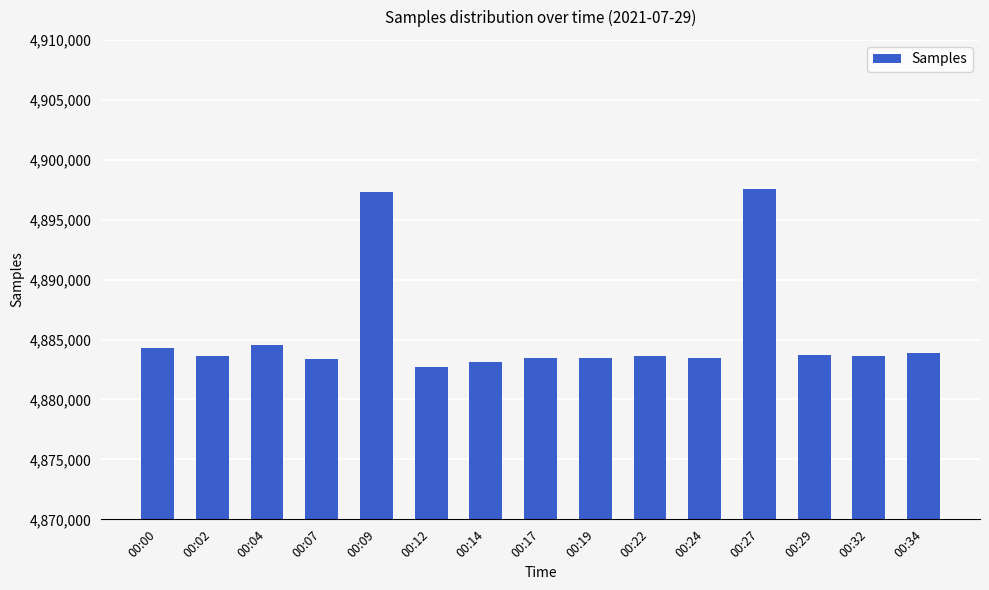

What is the minimum value shown in the chart?

4882730